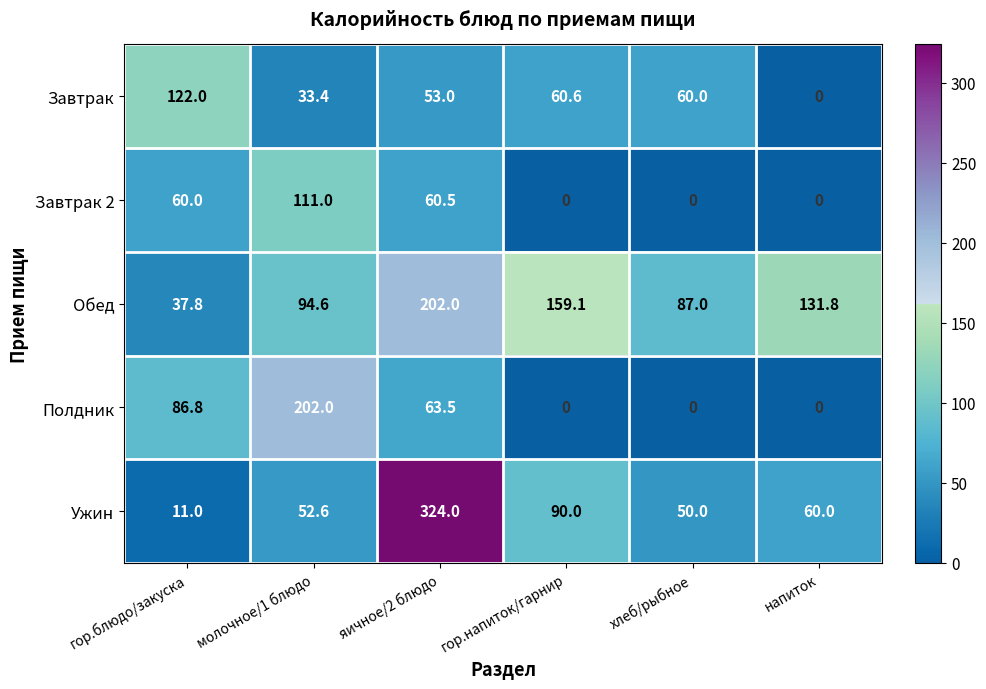

Which series has the largest total across all categories?

Обед